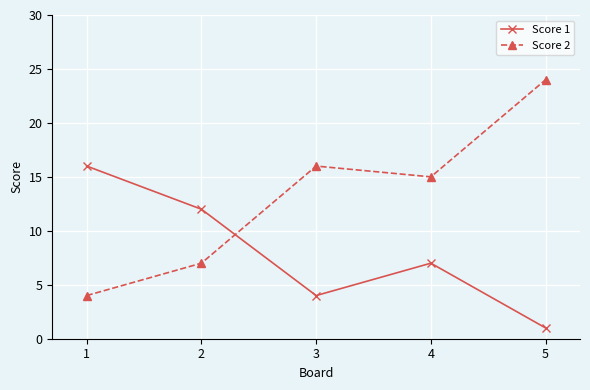

At 5, list the series in order from smallest to largest.

Score 1, Score 2